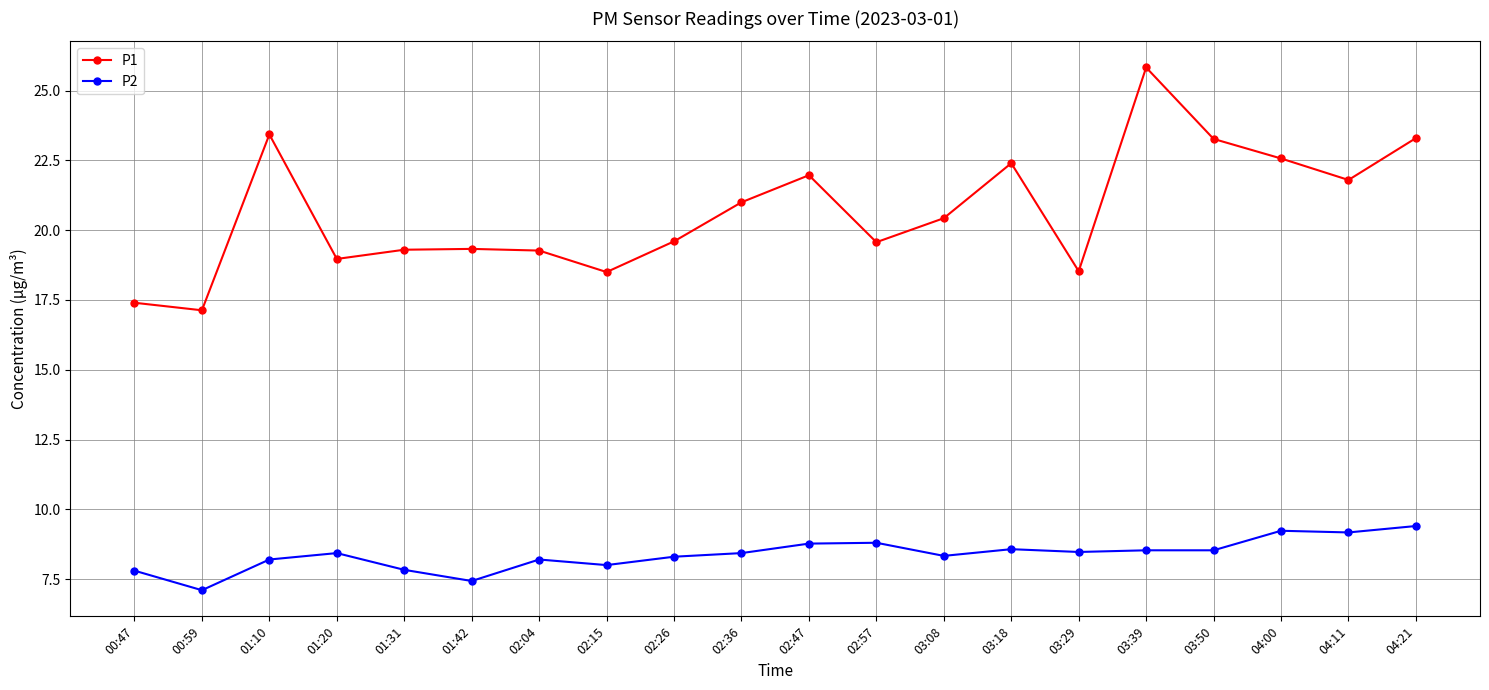

List the series in order of their peak value, lowest first.

P2, P1